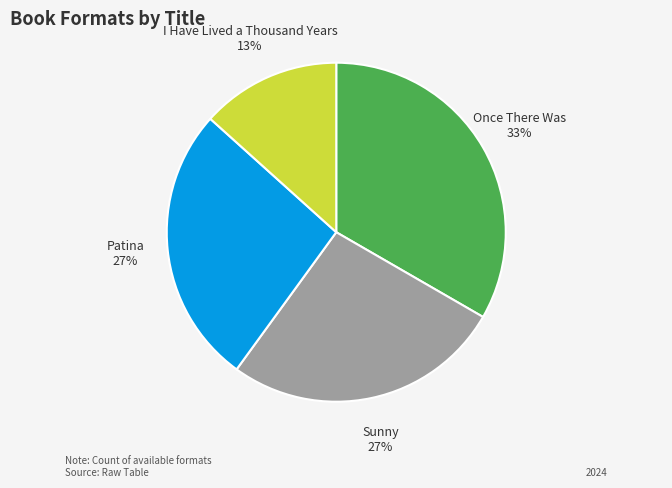

Is there a majority slice in this chart?

No